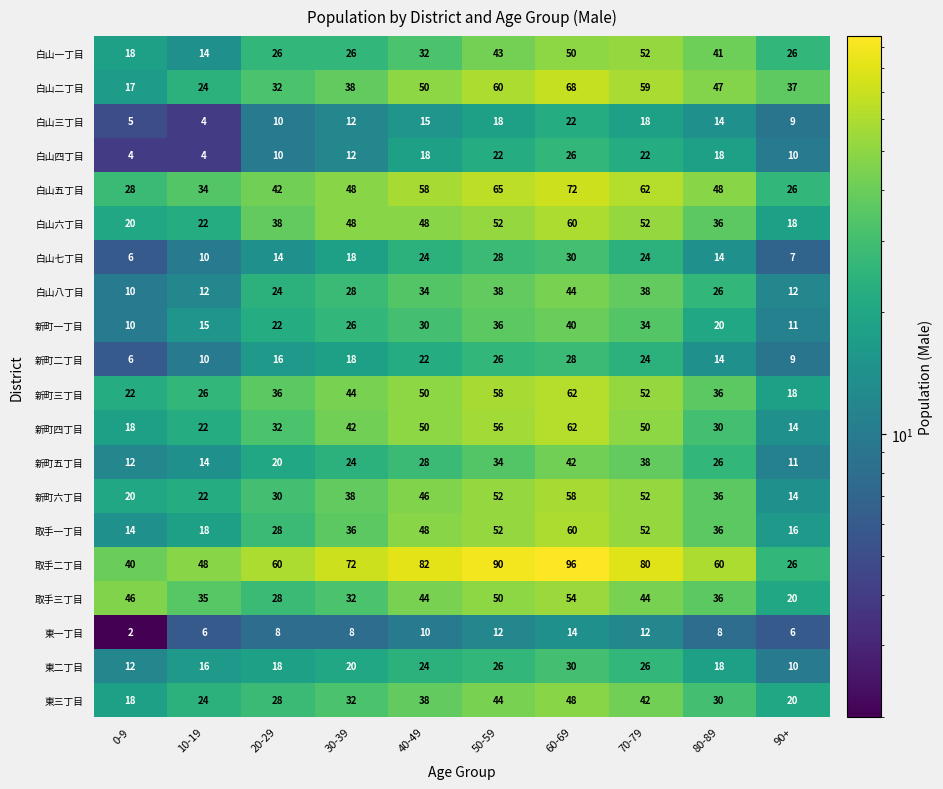

How many distinct data groups are displayed?

20